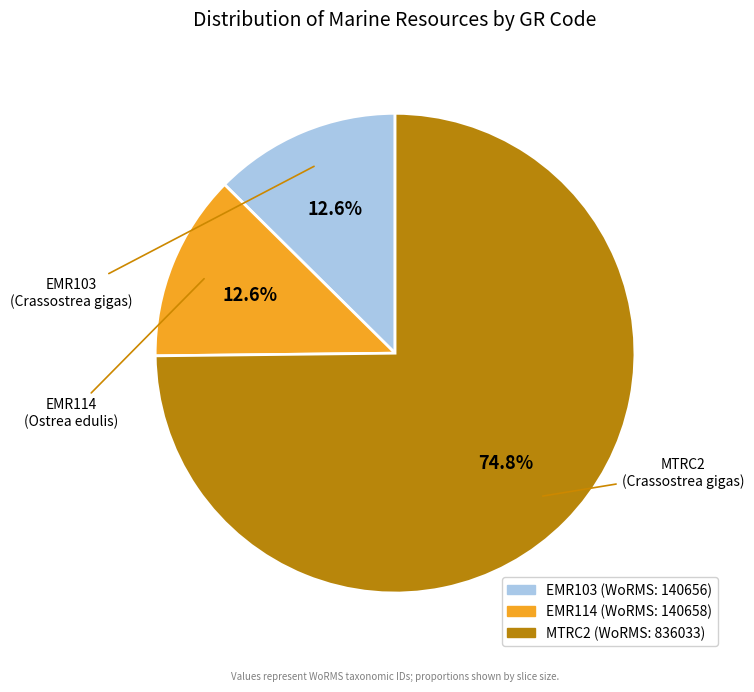

To the nearest percent, what is the combined percentage of EMR103 and MTRC2?

87%